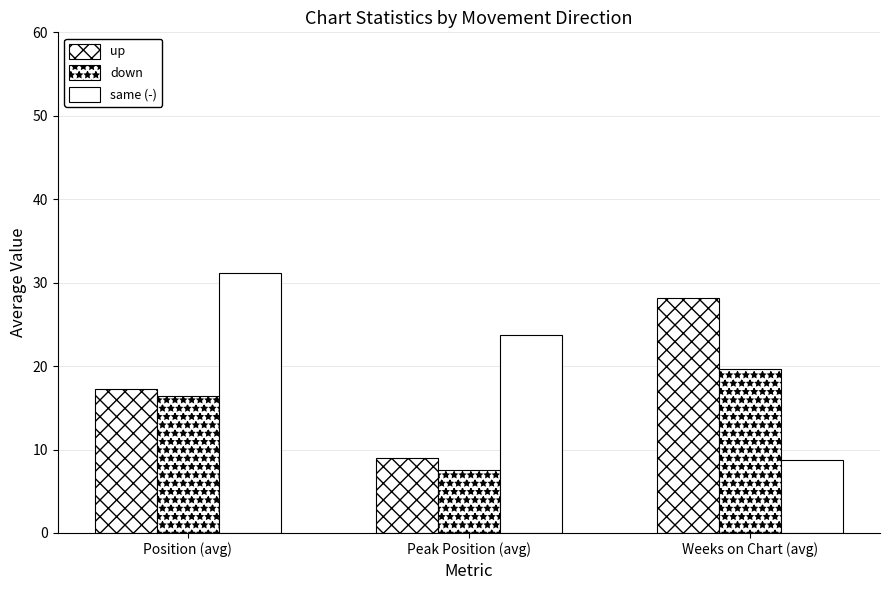

How many data points in up are above 17?

2